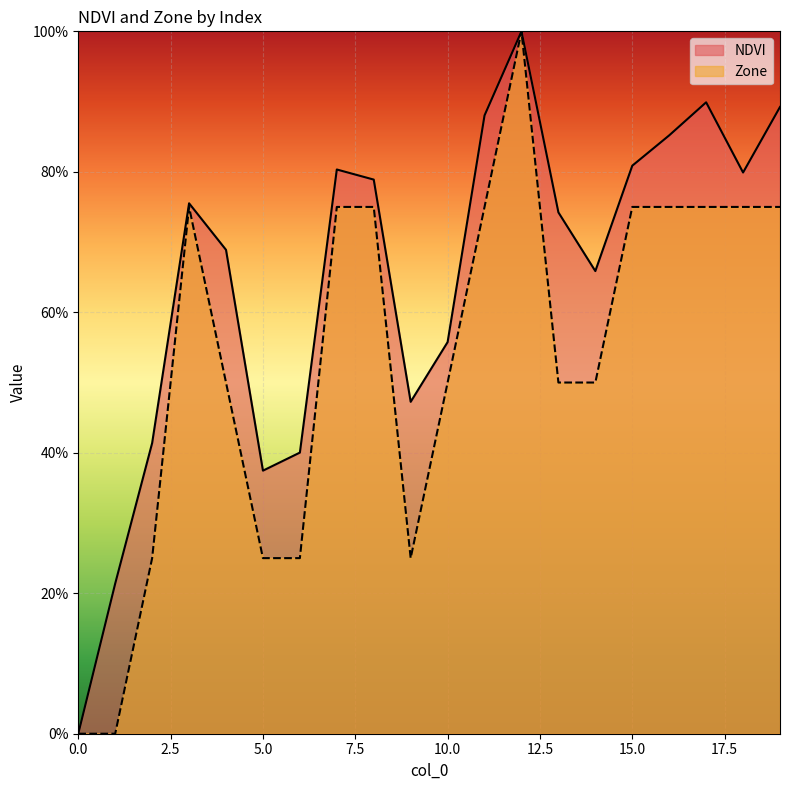

True or false: NDVI and Zone intersect in this chart.

False